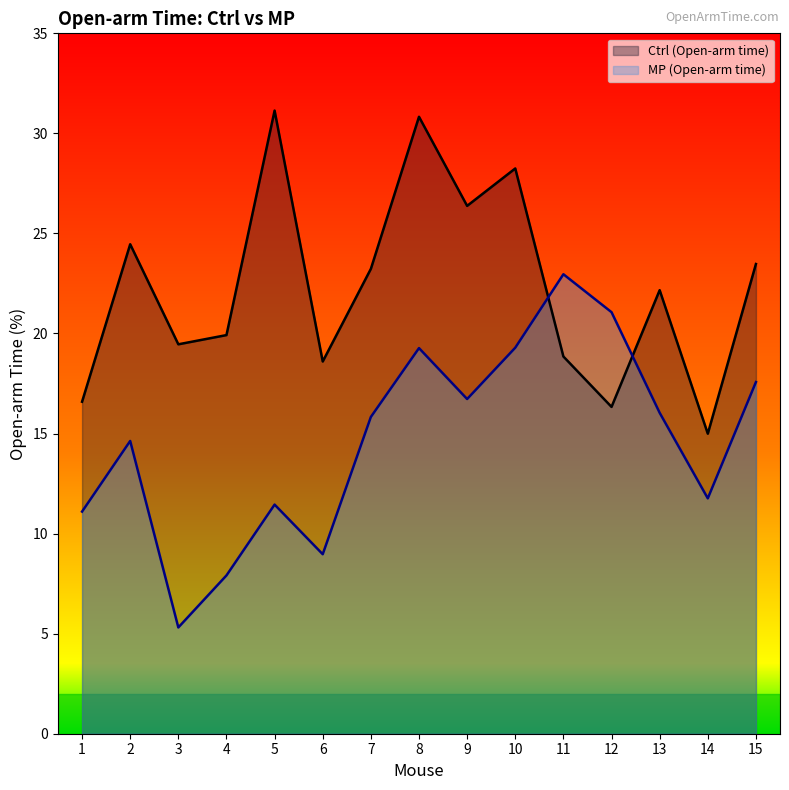

What is the minimum value shown in the chart?

5.3